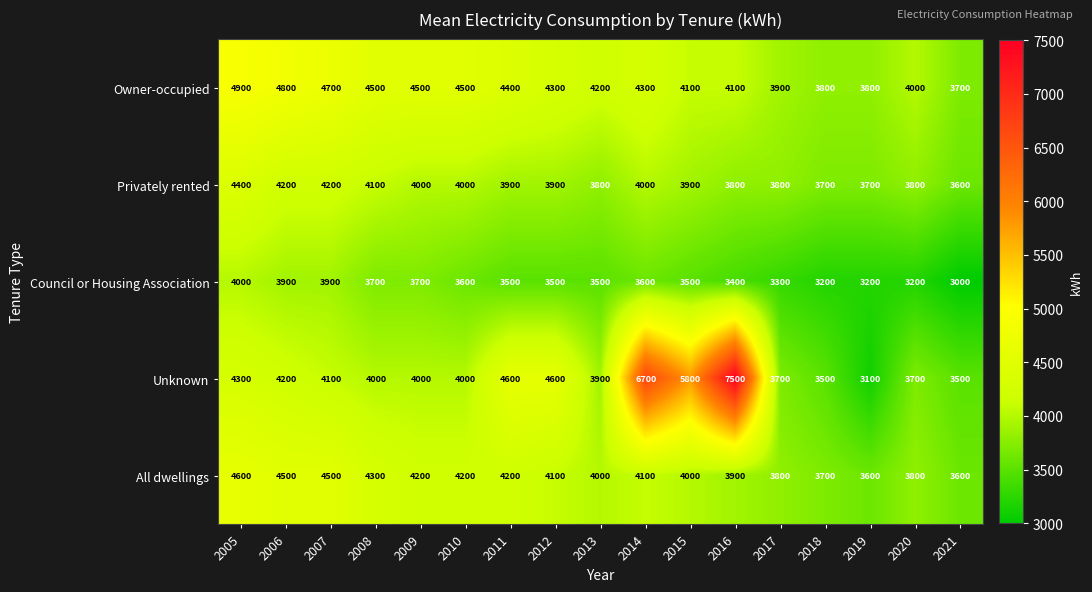

Count the number of data series in this chart.

5